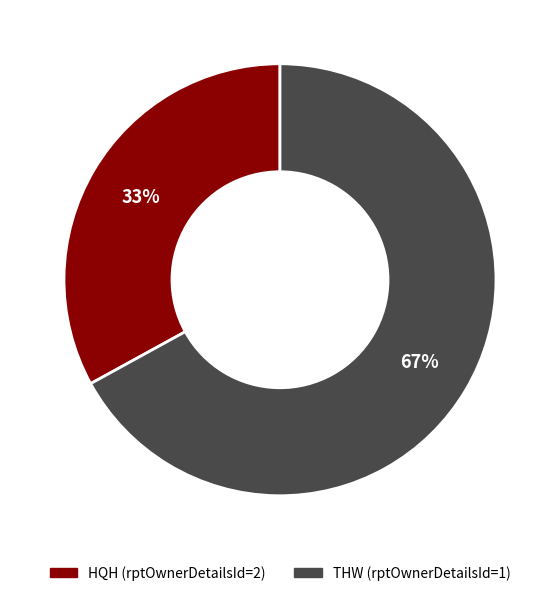

Which slice represents more than half of the pie?

THW (rptOwnerDetailsId=1)